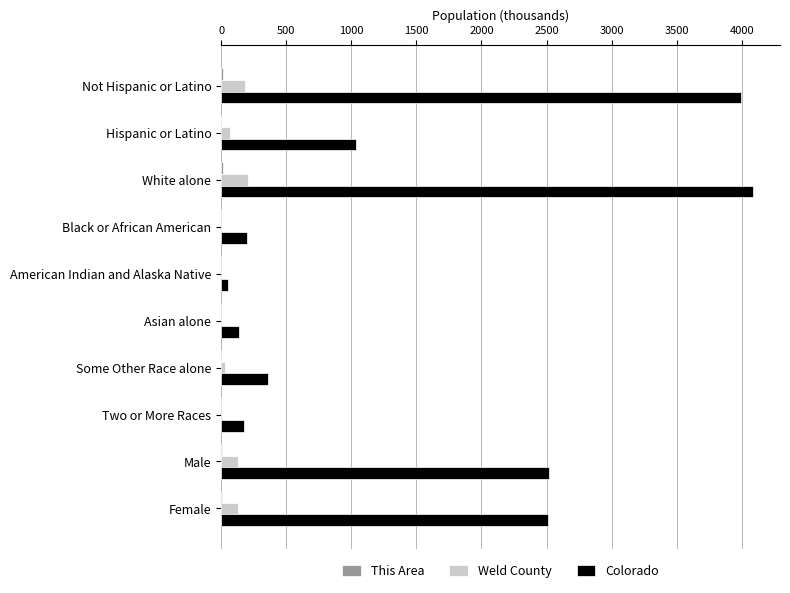

Which category has the highest value across all series?

White alone